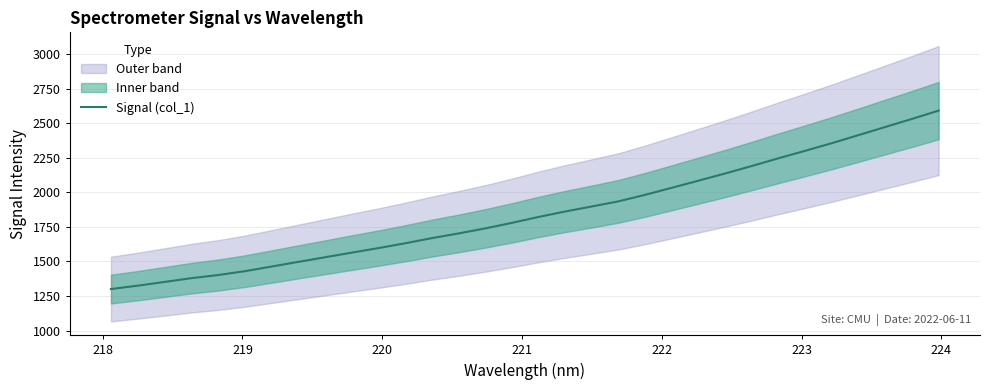

What is the lowest value of the Signal (col_1) series?

1300.4